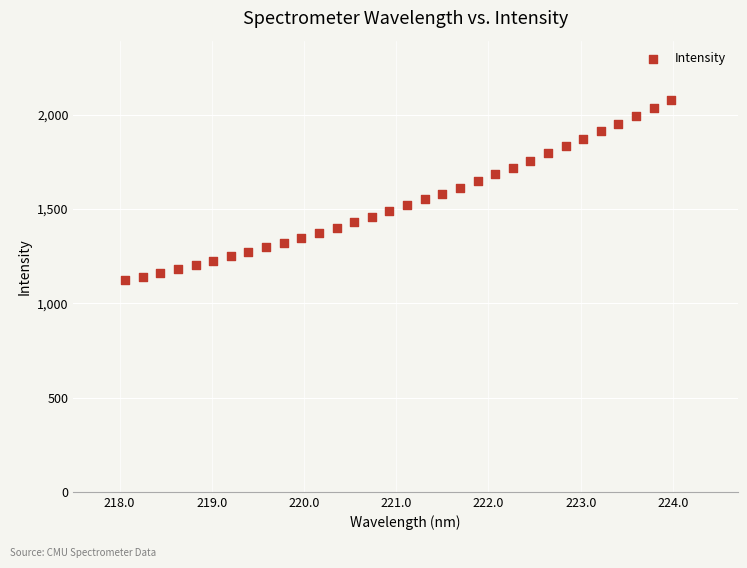

What is the range of X values (max minus min)?

5.9